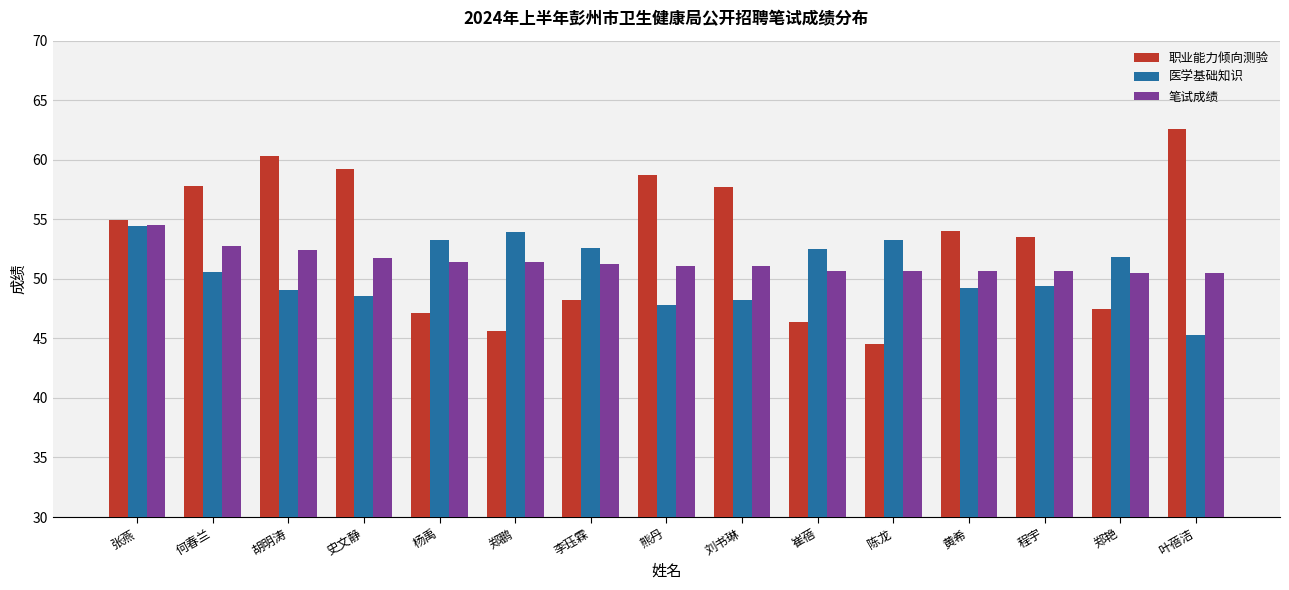

Where does the 职业能力倾向测验 series first go above 54?

张燕